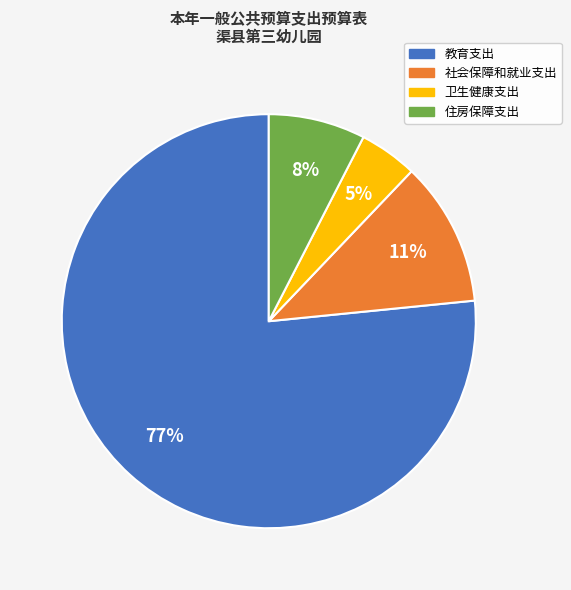

To the nearest percent, what percentage of the pie is 住房保障支出?

8%